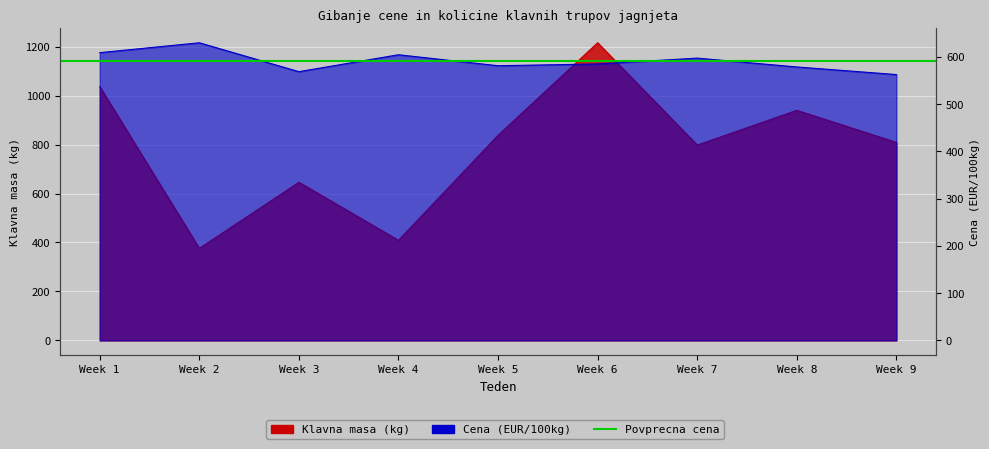

Is the value of Klavna masa (kg) at Week 1 greater than the value of Cena (EUR/100kg) at Week 7?

Yes